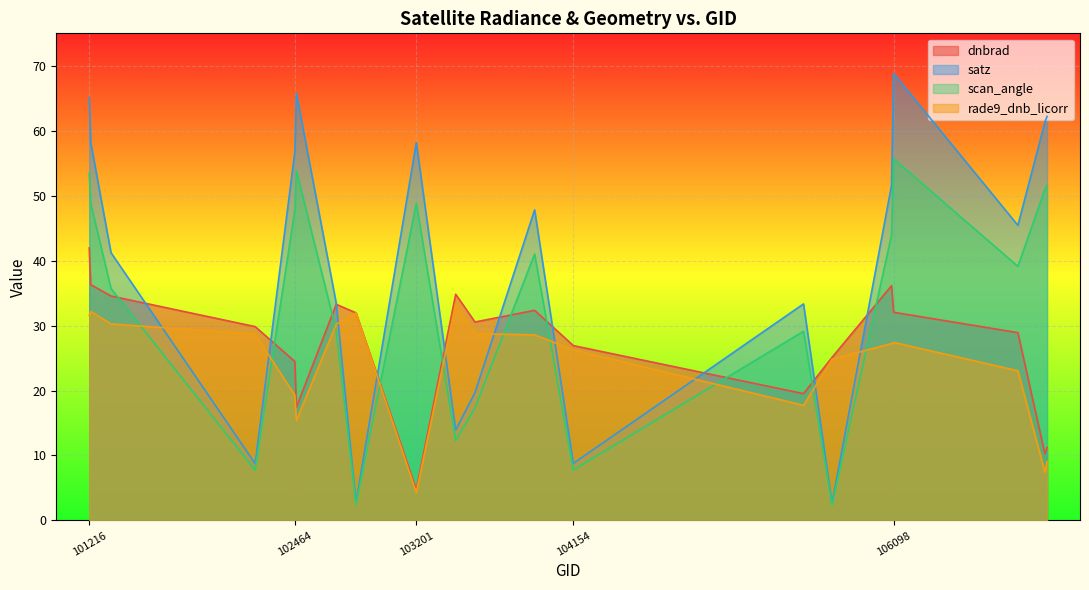

What is the minimum value for rade9_dnb_licorr?

4.3